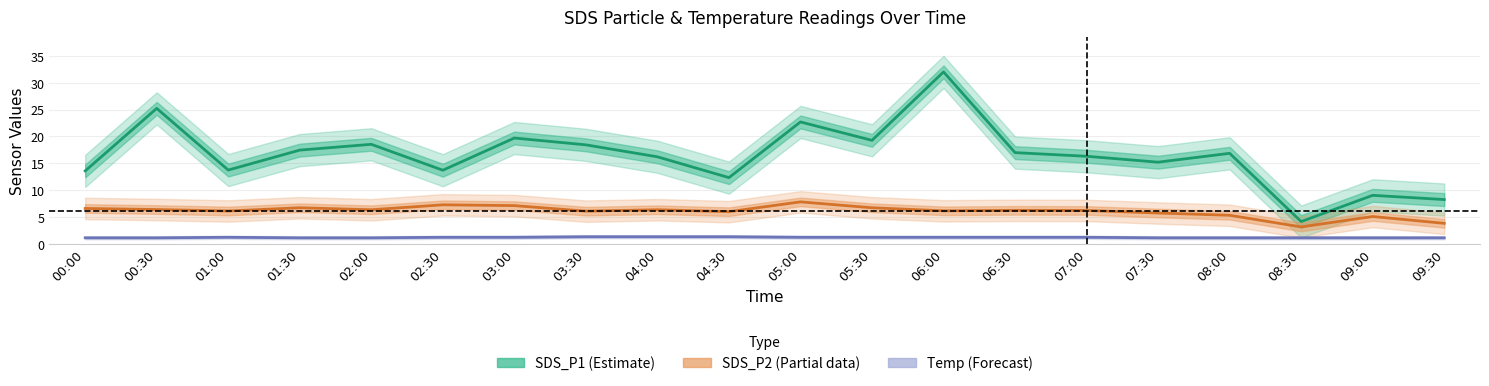

Which has a higher value, 08:00 or 05:30?

05:30